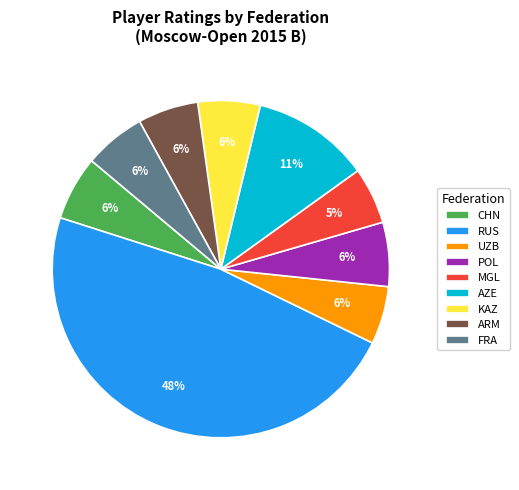

Do AZE and MGL together represent more than half of the pie?

No